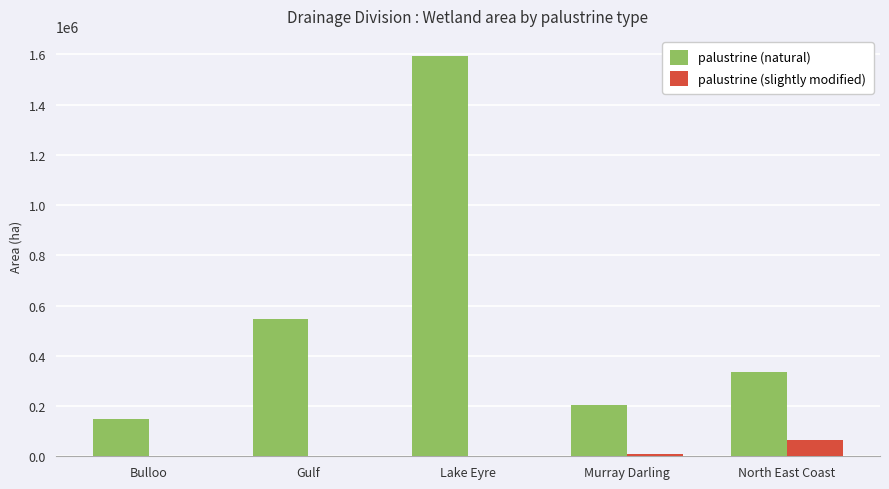

Count the number of categories in the chart.

5